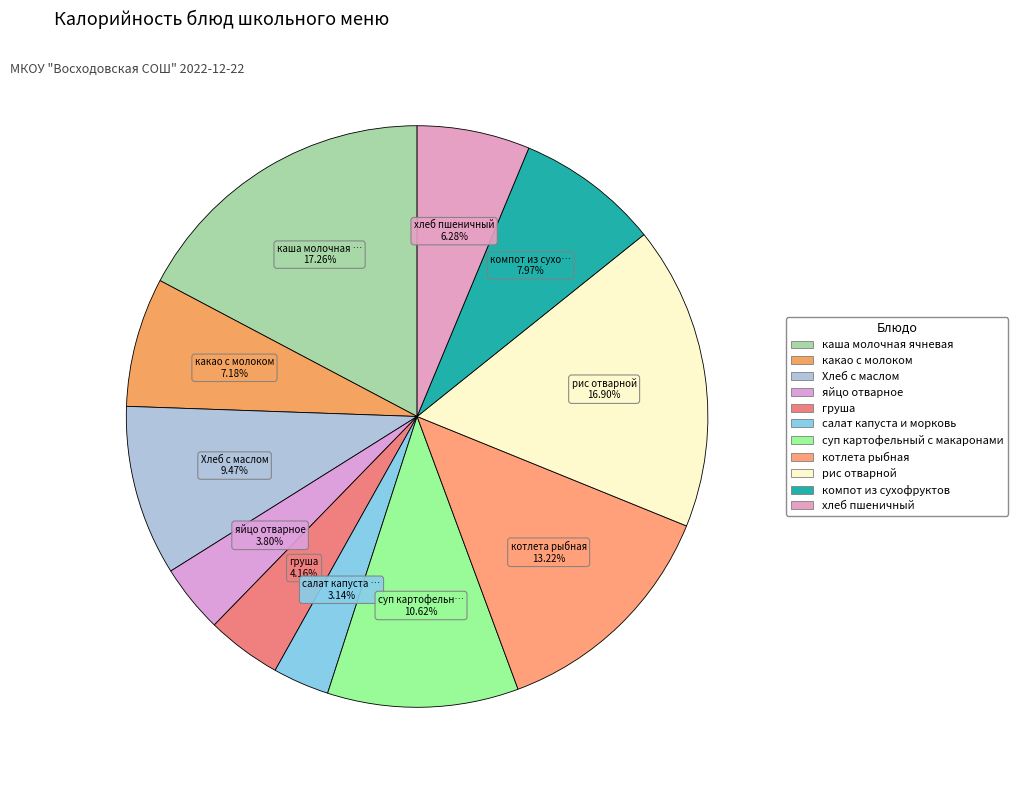

Count the number of slices in the pie.

11